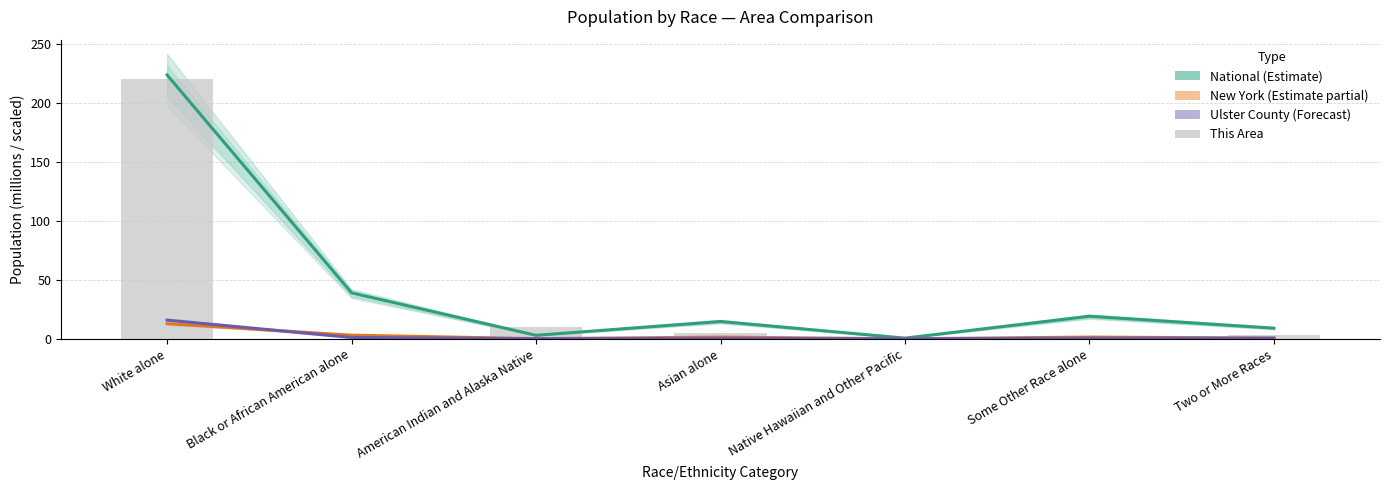

Where is New York nearest to the value 6?

Black or African American alone